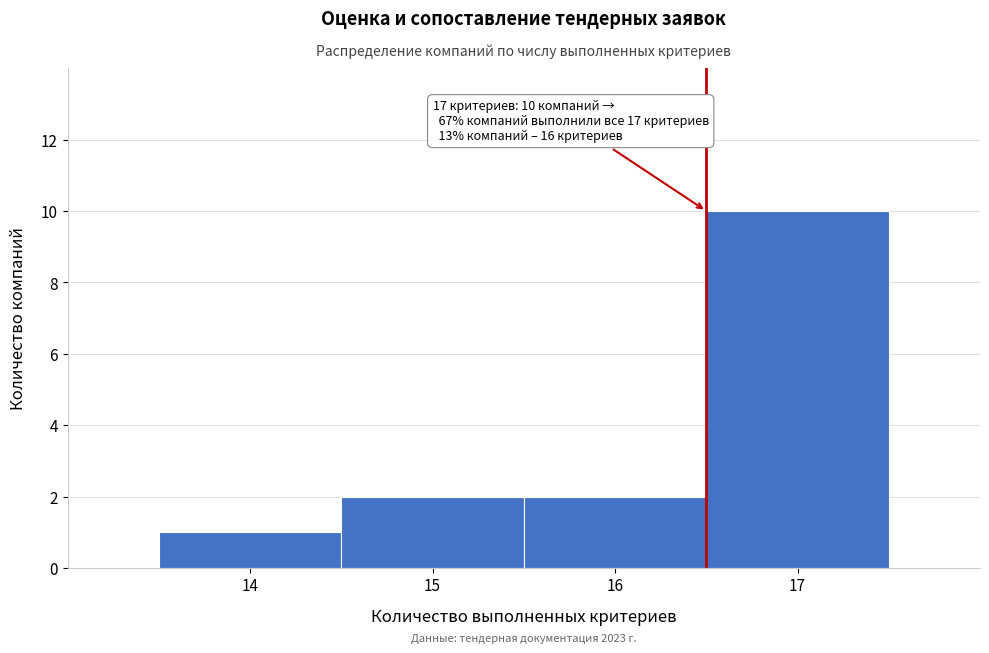

Reading left to right, extract all data points from this chart.

1	2	2	10